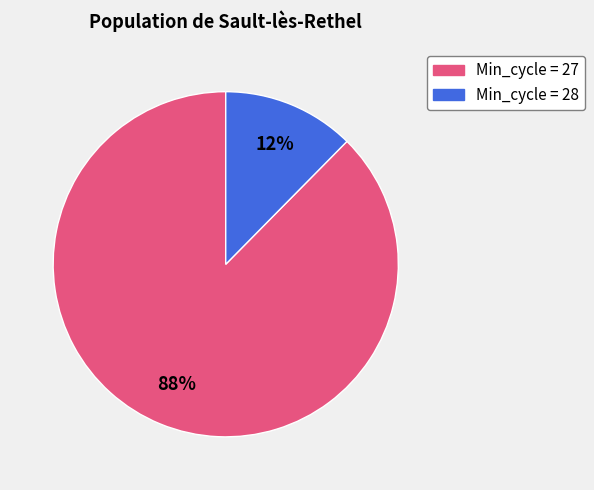

Does any single category account for the majority?

Yes